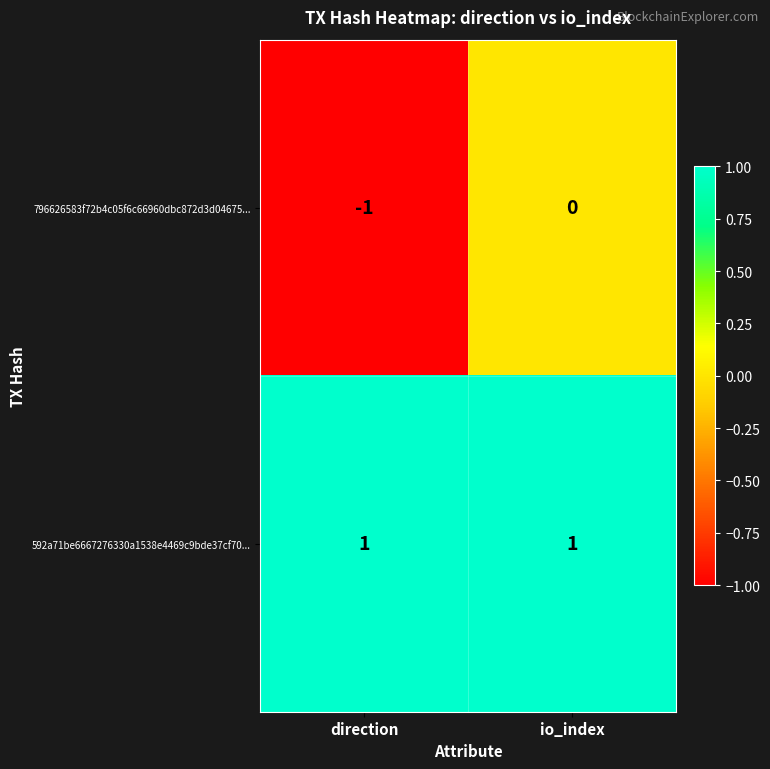

How many distinct data groups are displayed?

2